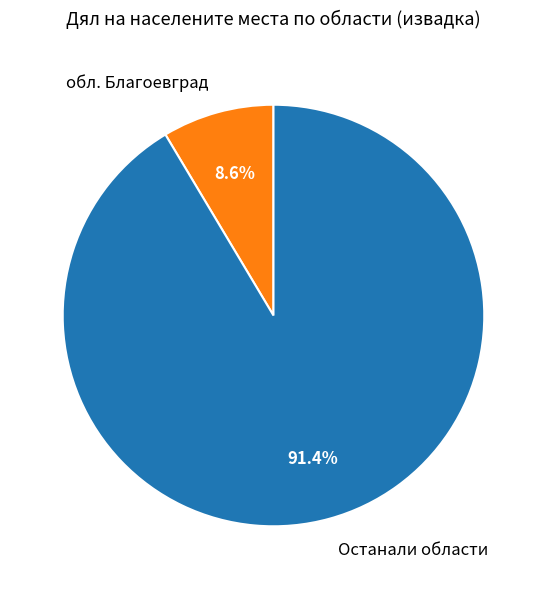

Which has a higher value, обл. Благоевград or Останали области?

Останали области